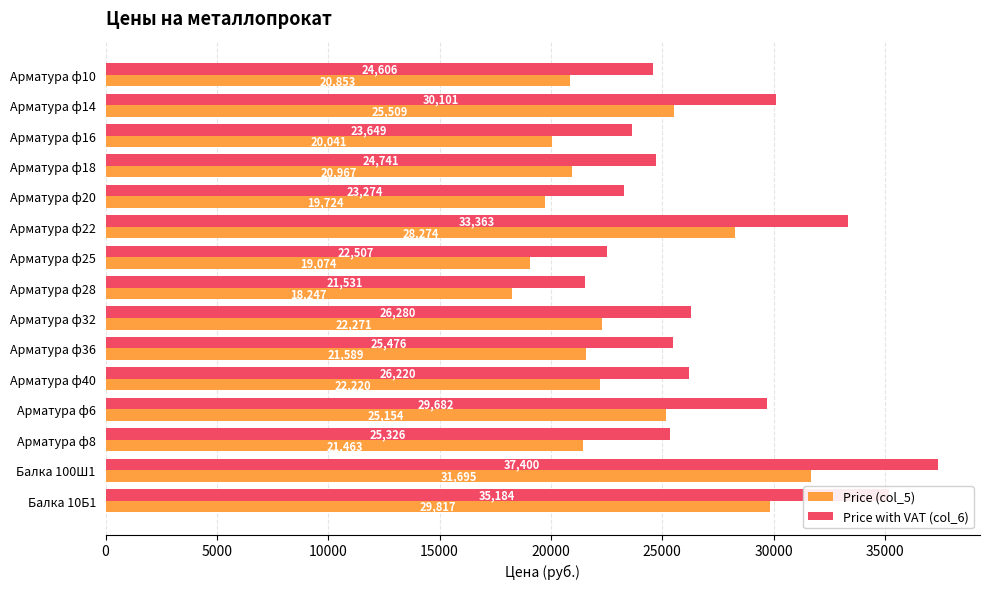

At which label is Price with VAT (col_6) closest to 29465?

Арматура ф6